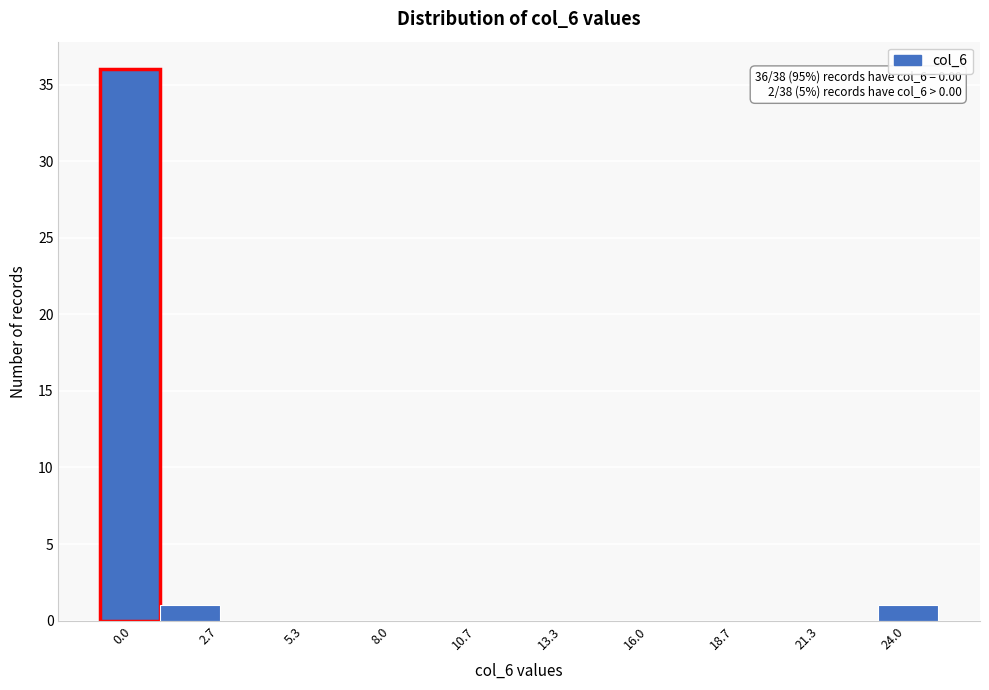

Read against the x-axis, roughly where is the centre of the tallest bar?

0.0